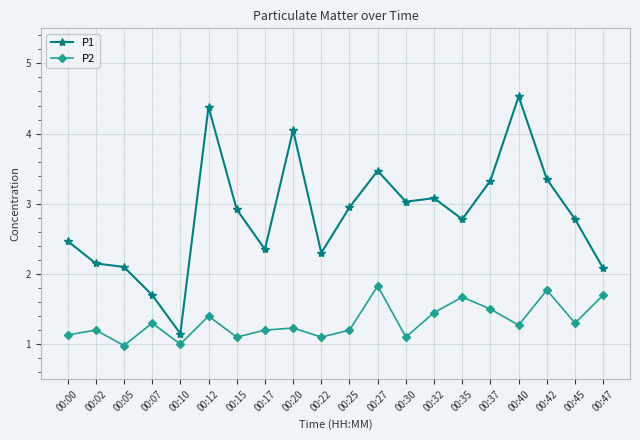

Which series has the widest spread of values?

P1